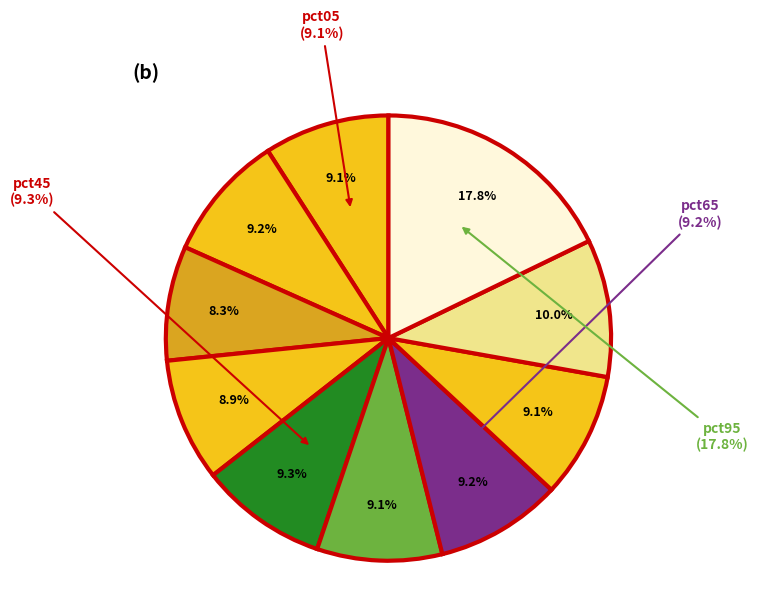

True or false: pct25 accounts for 8% of the total.

True